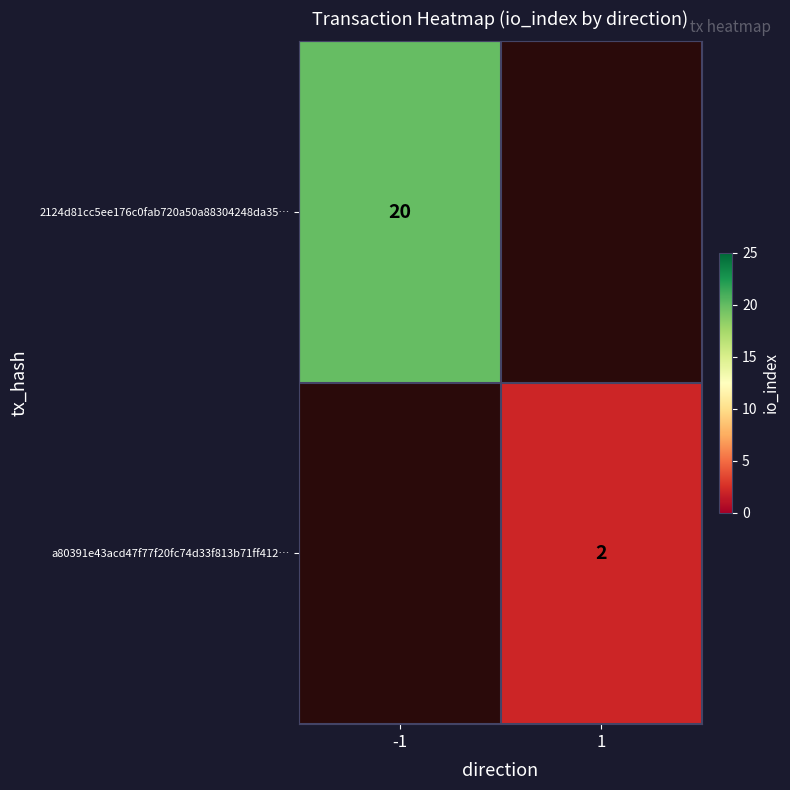

The 2124d81cc5ee176c0fab720a50a88304248da35… series shows 20 at -1. True or false?

True